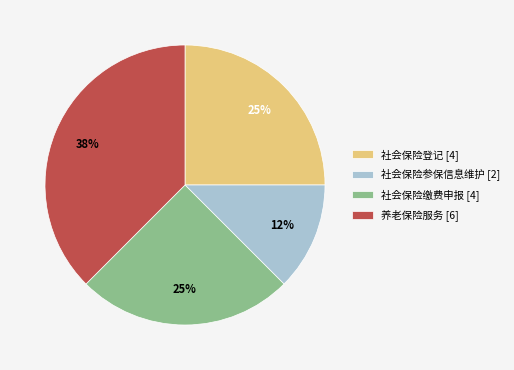

To the nearest percent, what is the average slice percentage?

25%